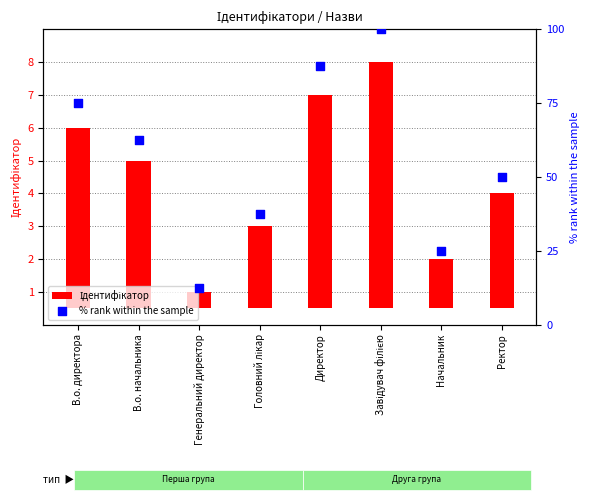

At which category is the sum across all series the highest?

Завідувач філією